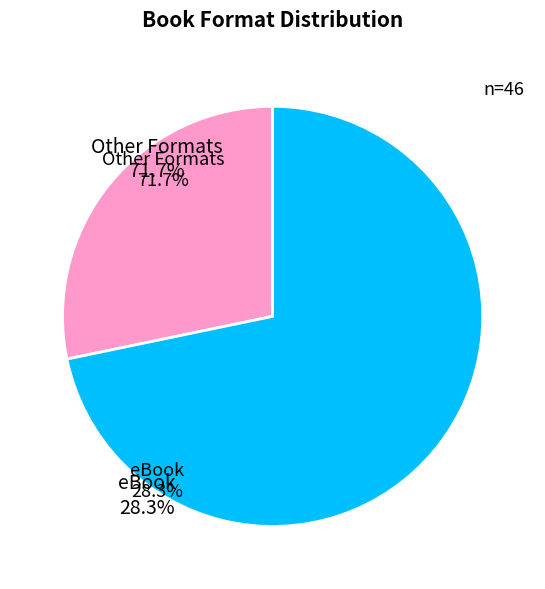

Does eBook account for over 50% of the chart?

No